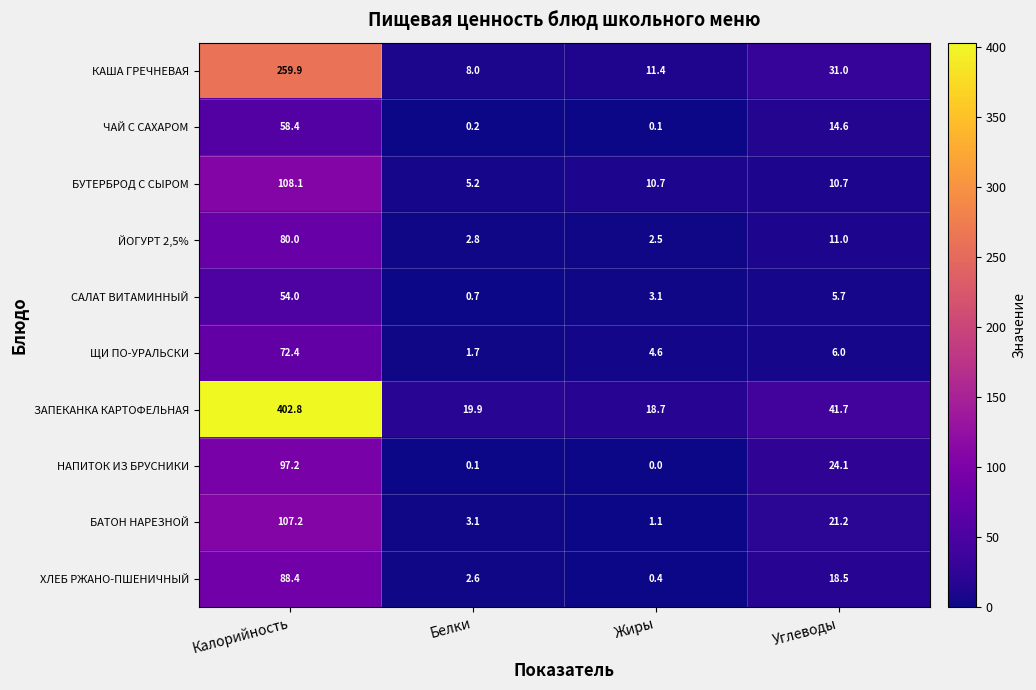

What is the difference between the maximum and minimum values in the БУТЕРБРОД С СЫРОМ series?

102.9